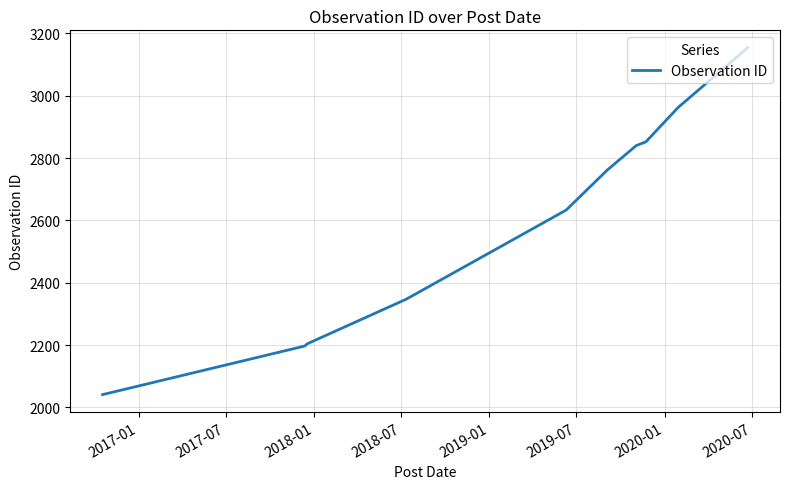

What is the difference between the maximum and minimum values?

1113